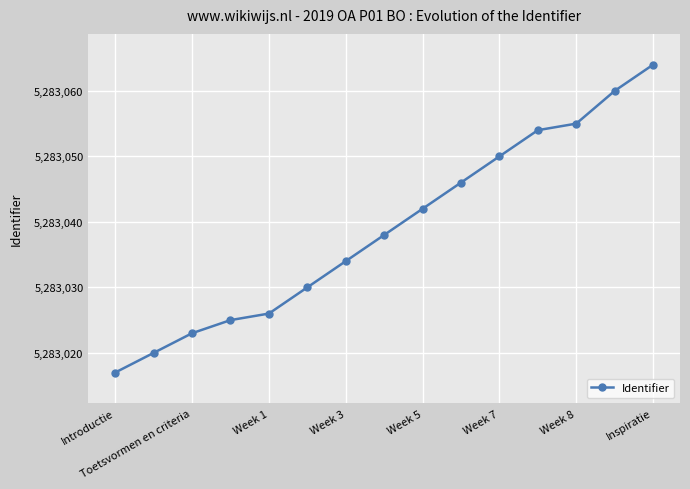

Is this an area chart (filled region under the line)?

No